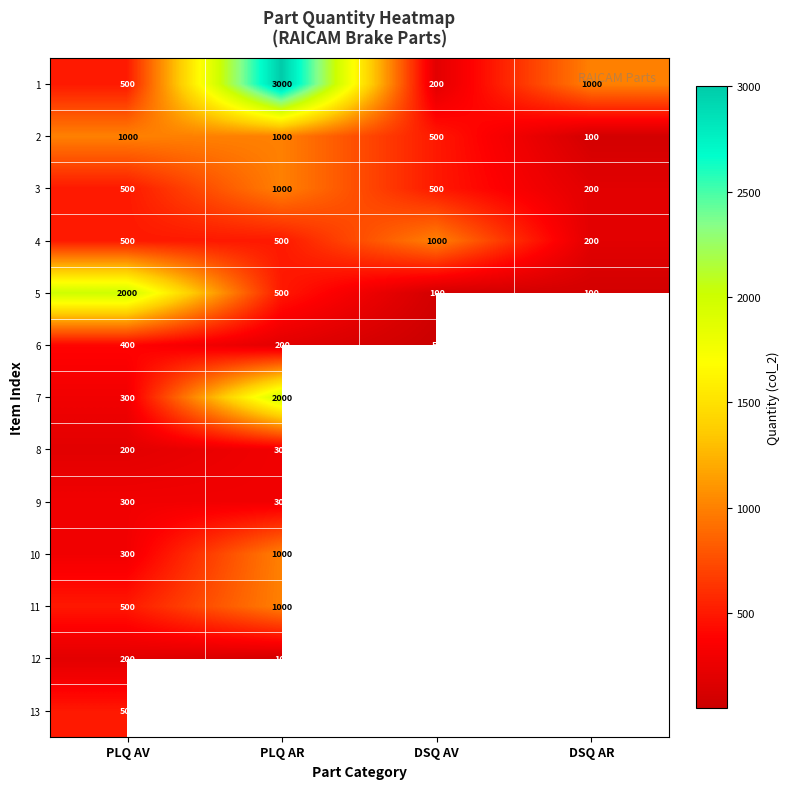

How many 3 values are between 500 and 1000?

3